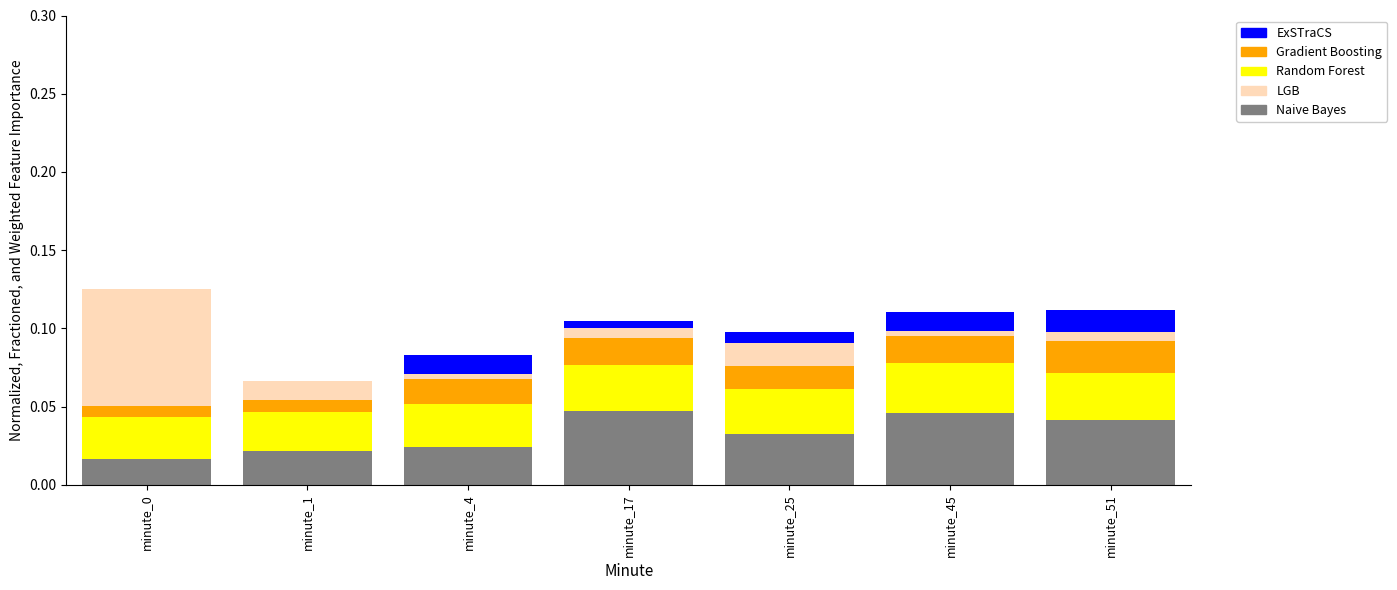

Does the chart contain stacked bars?

Yes